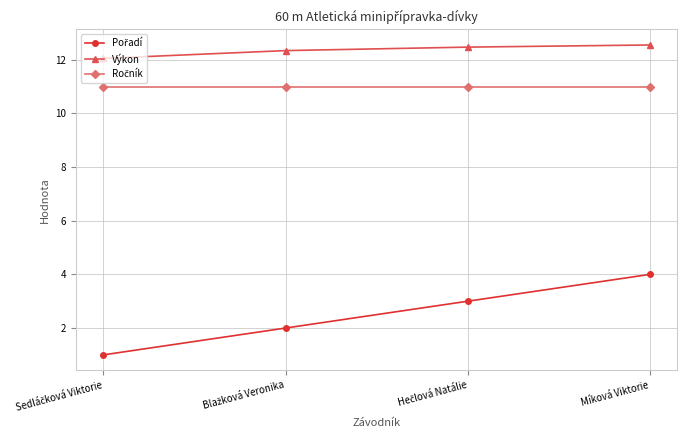

At how many categories does at least one series exceed 2?

4